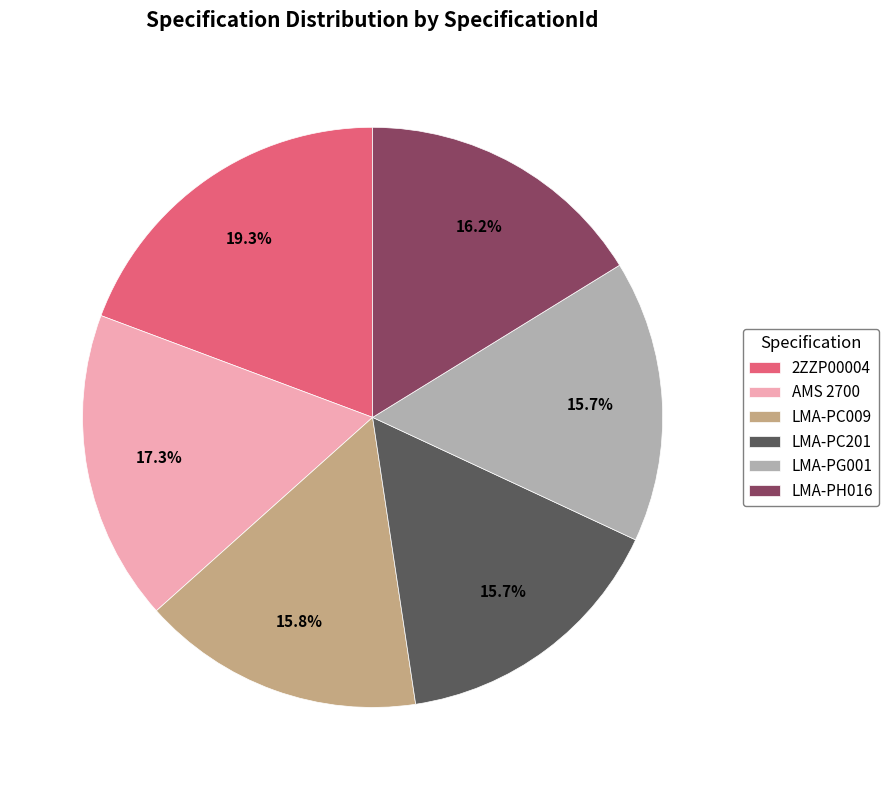

To the nearest percent, what is the difference between the largest and smallest slice percentages?

4%